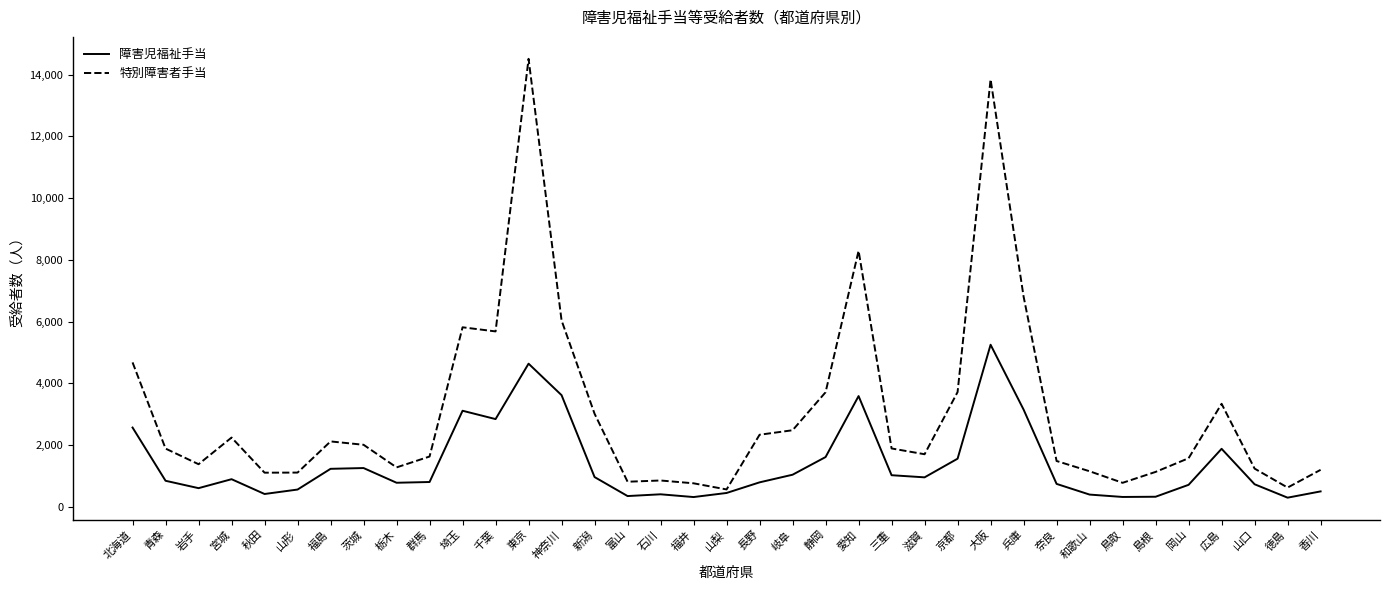

How many categories are shown in the chart?

37